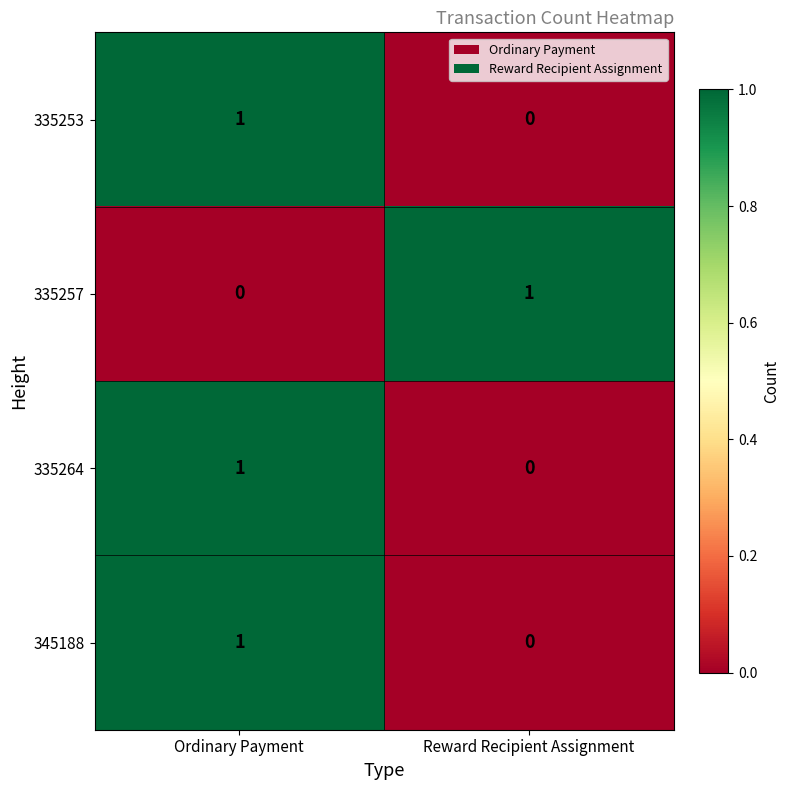

The value of 335264 at Reward Recipient Assignment is 0. True or false?

True